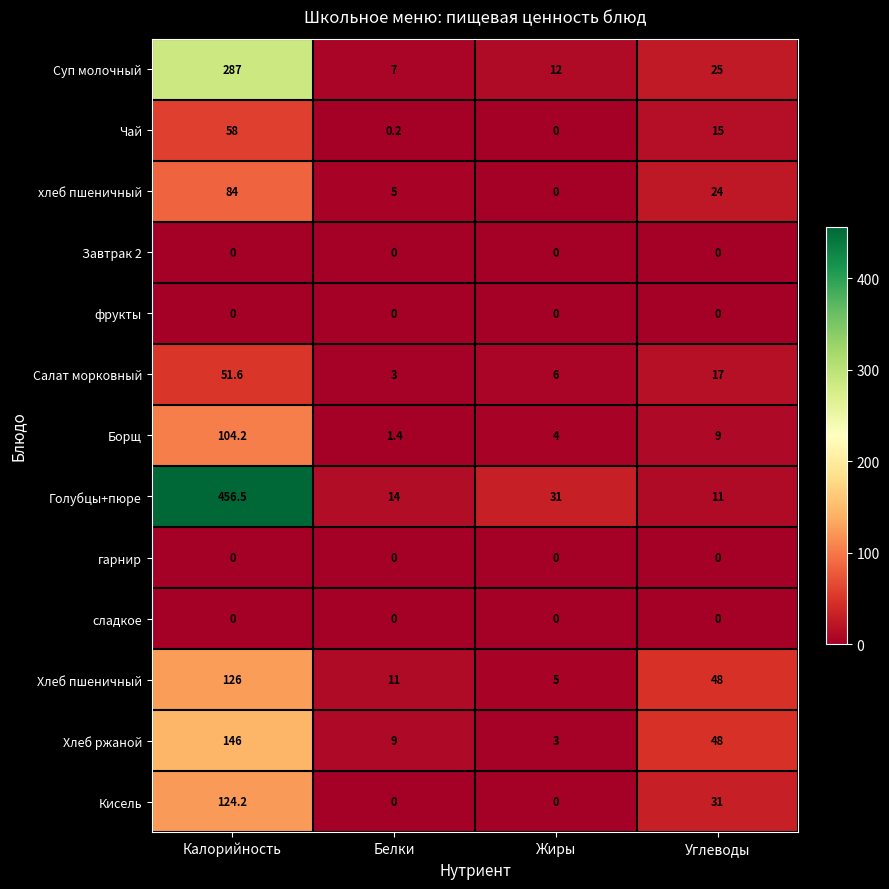

Between Белки and Углеводы, which series saw the biggest shift?

Хлеб ржаной